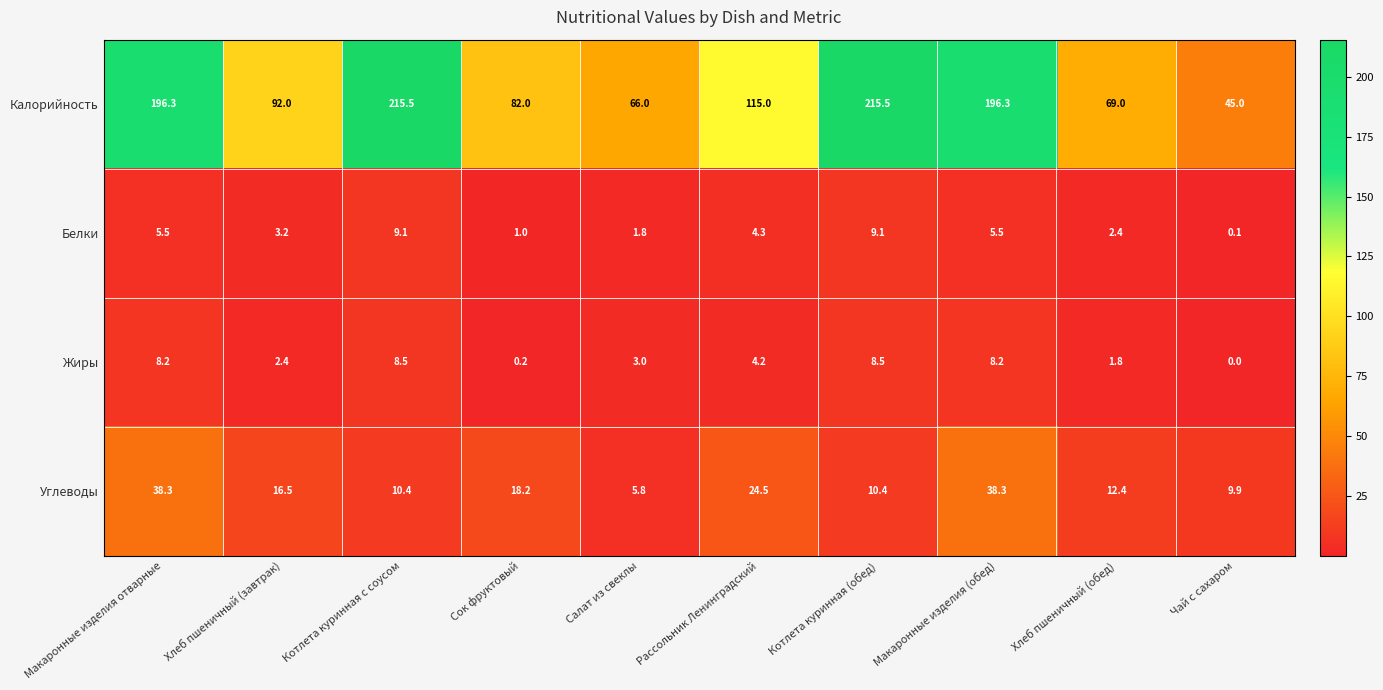

Rank the series at Котлета куринная (обед) from highest to lowest value.

Калорийность, Углеводы, Белки, Жиры